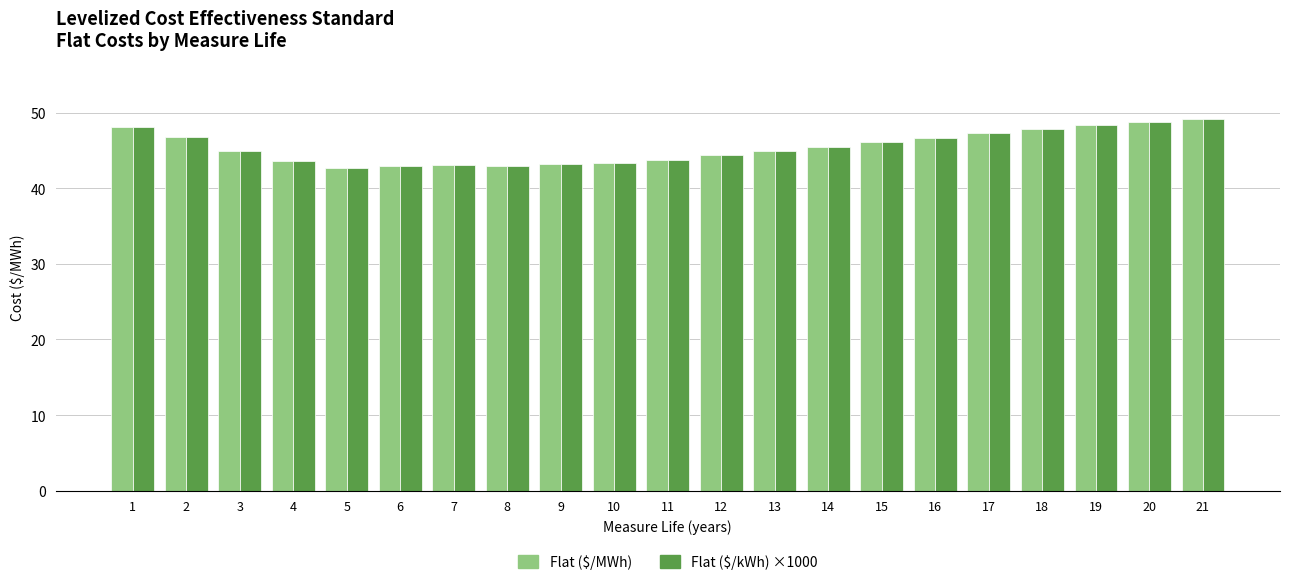

How many series are shown in this chart?

2